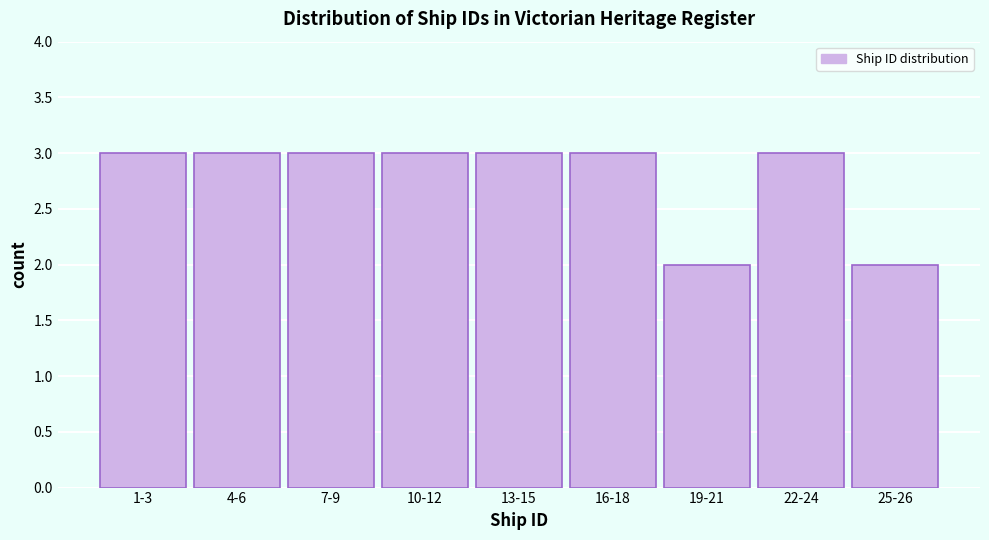

Reading left to right, extract all data points from this chart.

3	3	3	3	3	3	2	3	2